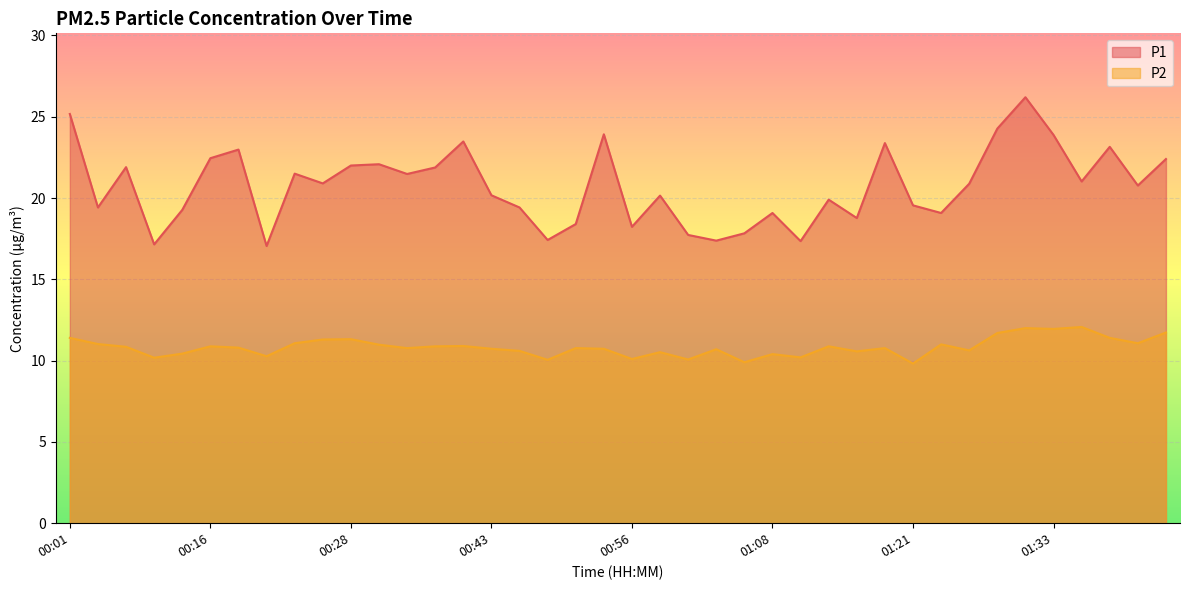

Rank the series at 00:19 from lowest to highest value.

P2, P1